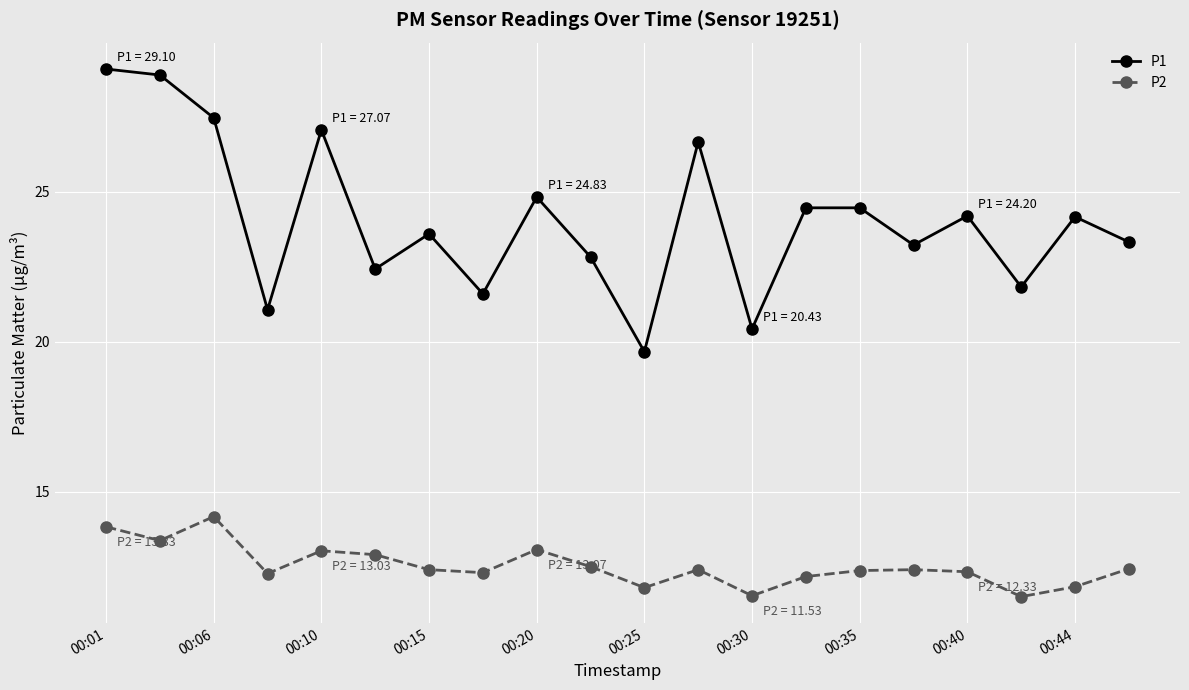

What is the value of the P2 point at the 20th from the left?

12.4